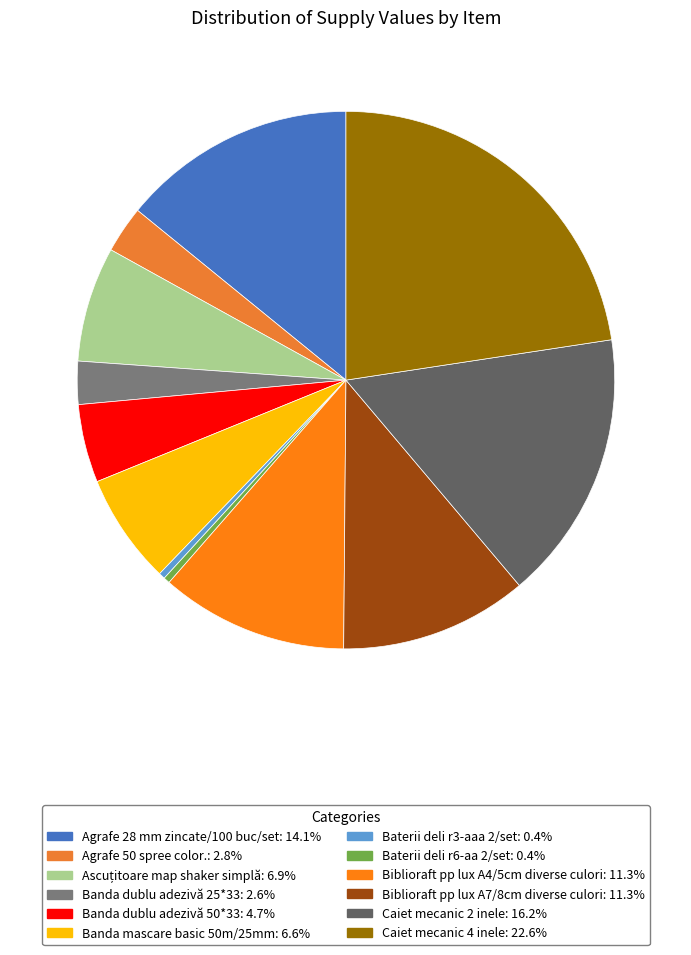

To the nearest percent, what is the average slice percentage?

8%